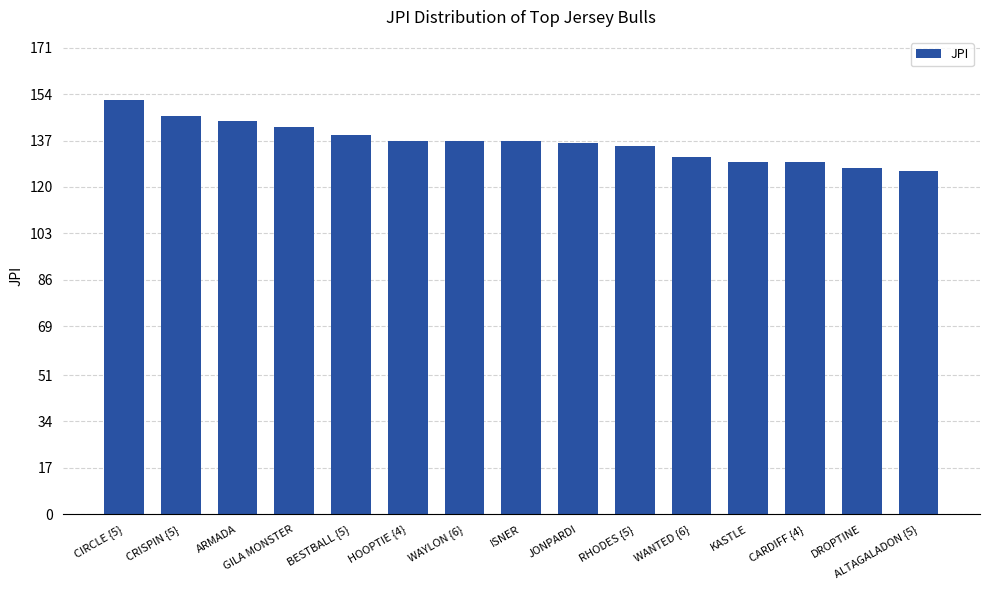

Are the bars grouped side by side (vs. stacked)?

No